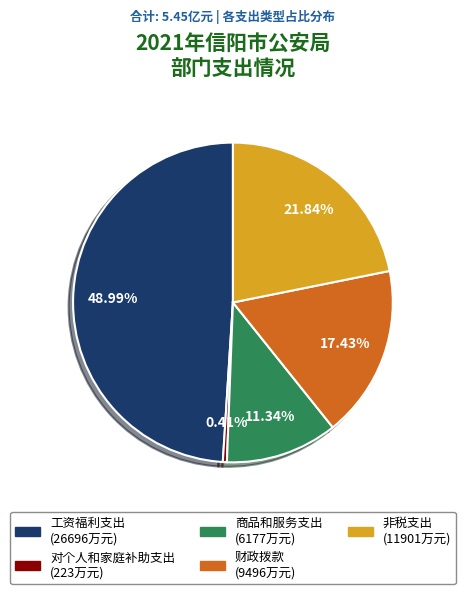

Is there a majority slice in this chart?

No